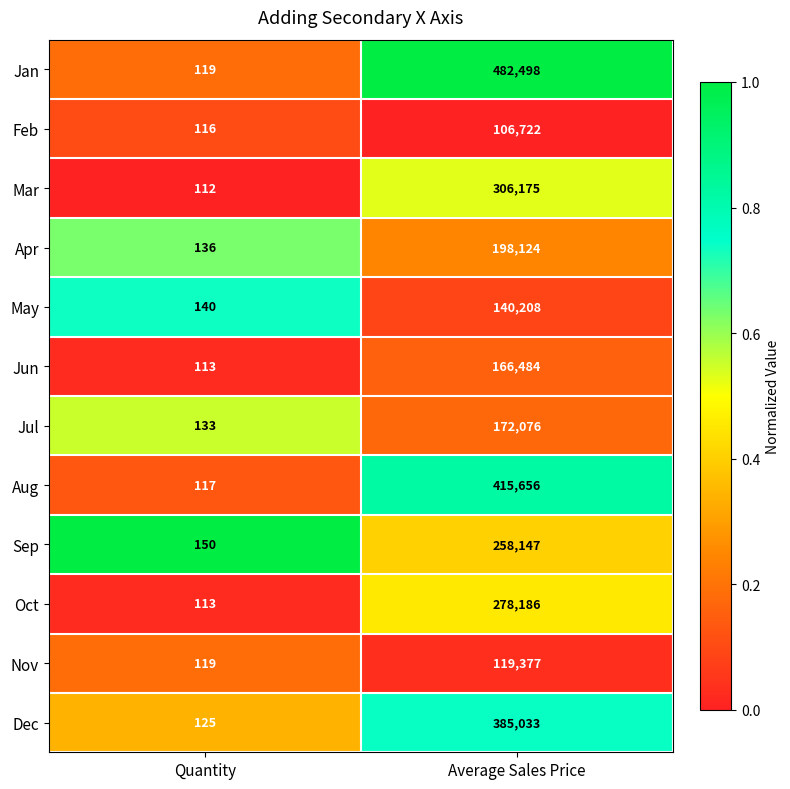

What is the sum of all Oct values?

278299